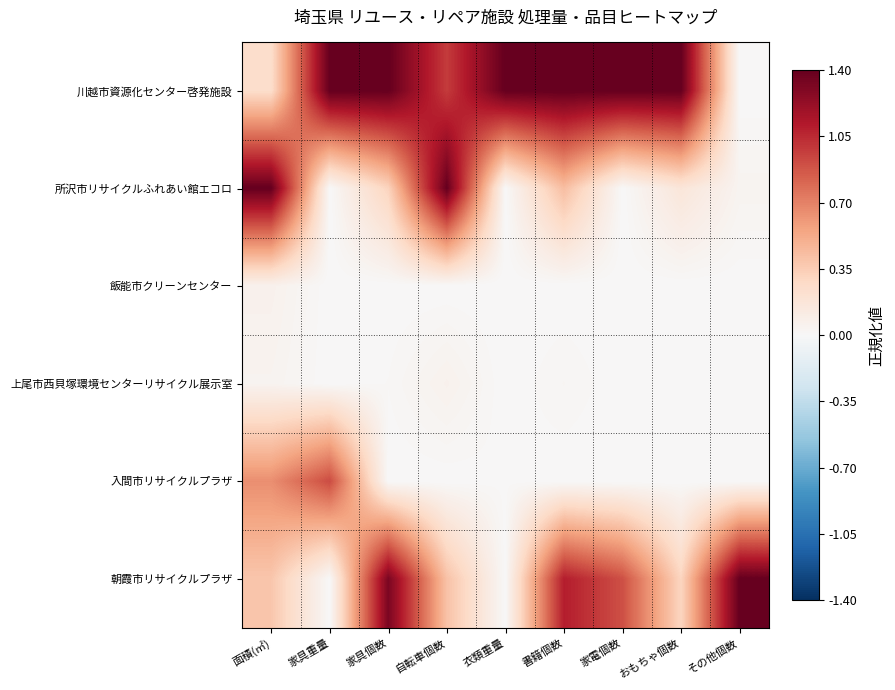

Rank the series at その他個数 from lowest to highest value.

川越市資源化センター啓発施設, 飯能市クリーンセンター, 上尾市西貝塚環境センターリサイクル展示室, 入間市リサイクルプラザ, 所沢市リサイクルふれあい館エコロ, 朝霞市リサイクルプラザ